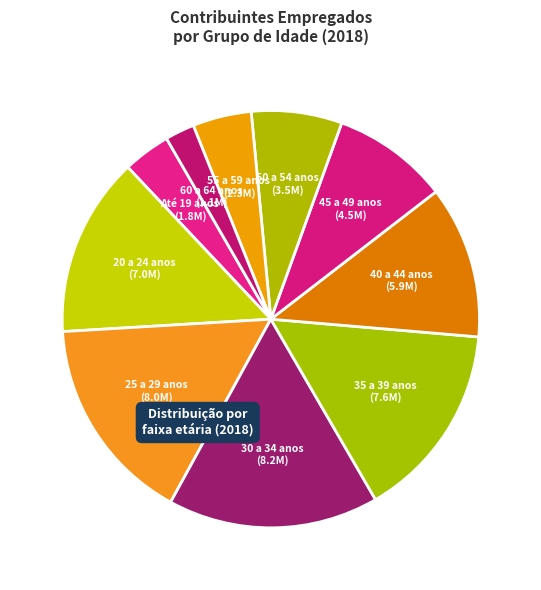

Is 45 a 49 anos the majority of the pie?

No